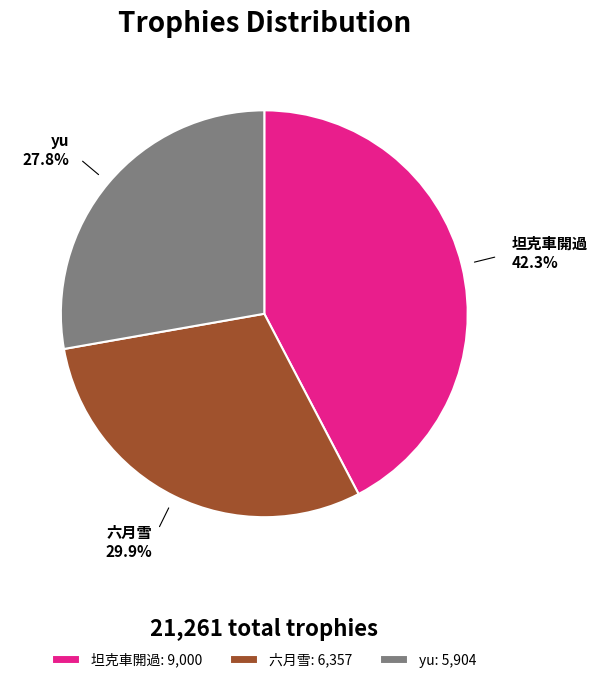

Does yu account for over 50% of the chart?

No